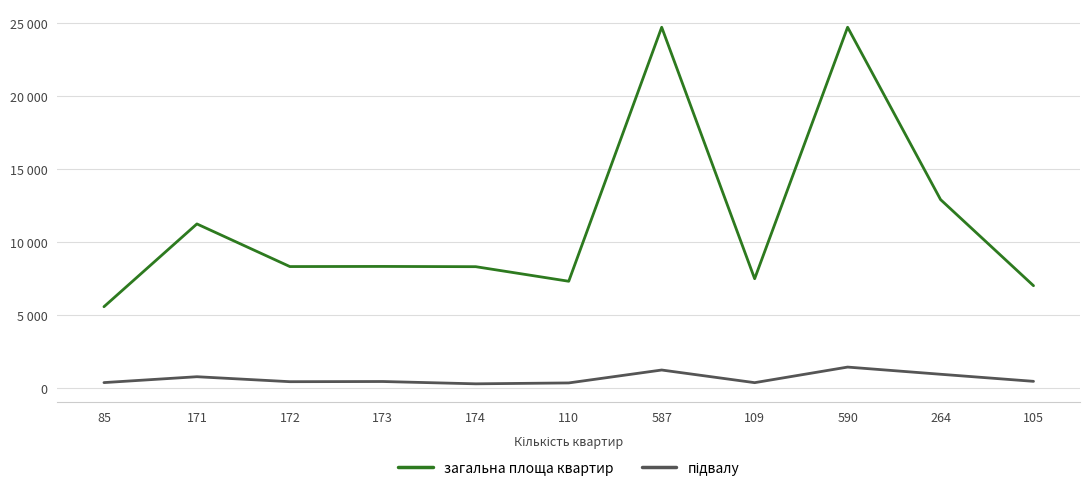

Reading left to right, transcribe all the data shown in this chart.

загальна площа квартир: 5593.2	11264.8	8344.5	8353.6	8335.9	7337.7	24737.9	7510.7	24738.5	12932.3	7032.0
підвалу: 396.2	798.7	458.1	470.4	312.3	373.4	1258.1	391.8	1459.2	966.9	482.3